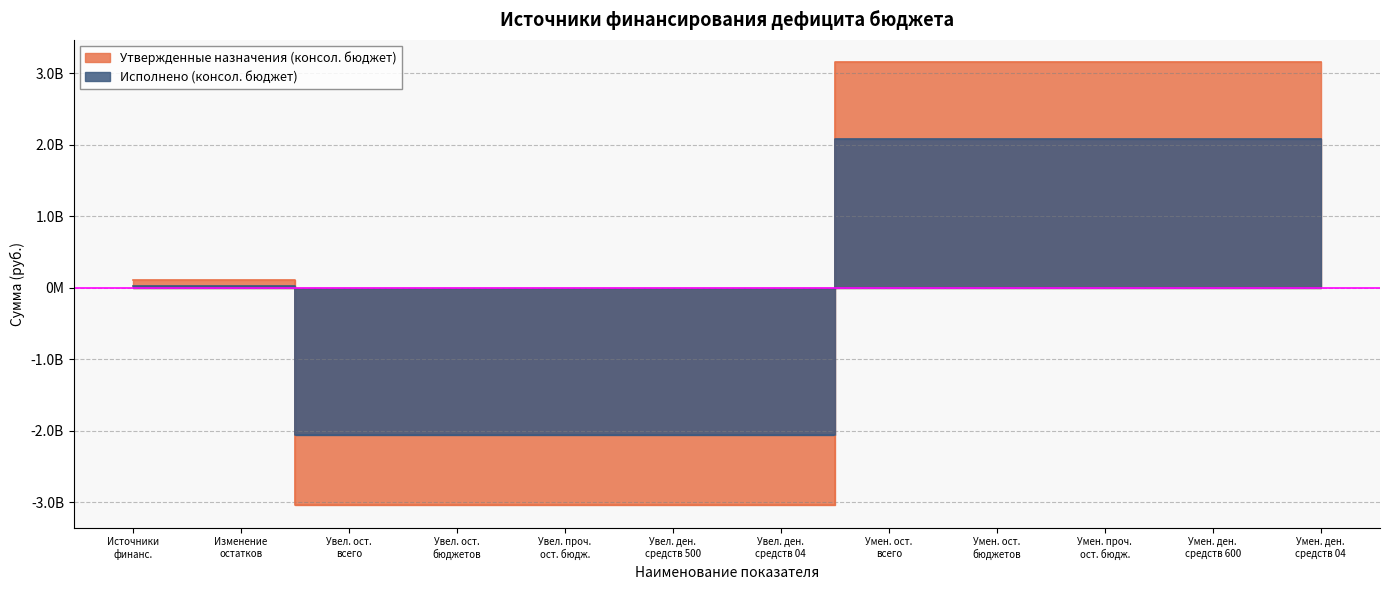

List the series in order of their peak value, lowest first.

Исполнено (консол. бюджет), Утвержденные назначения (консол. бюджет)